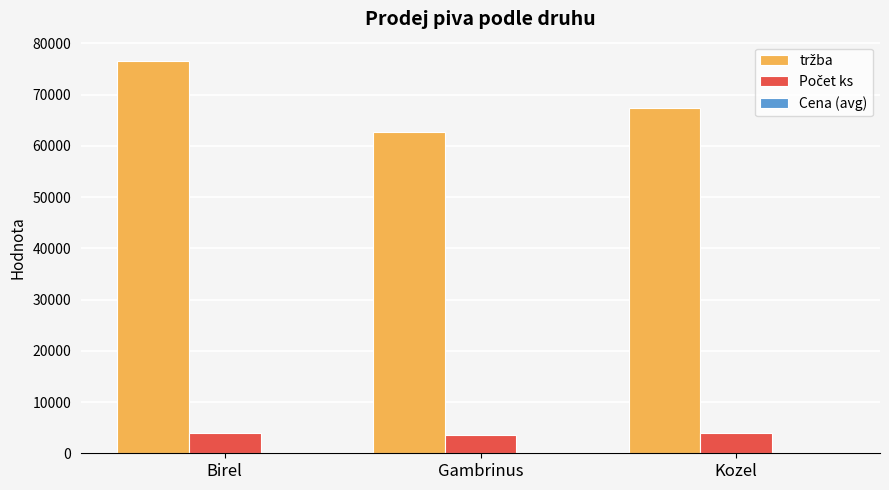

At which category is the sum across all series the highest?

Birel